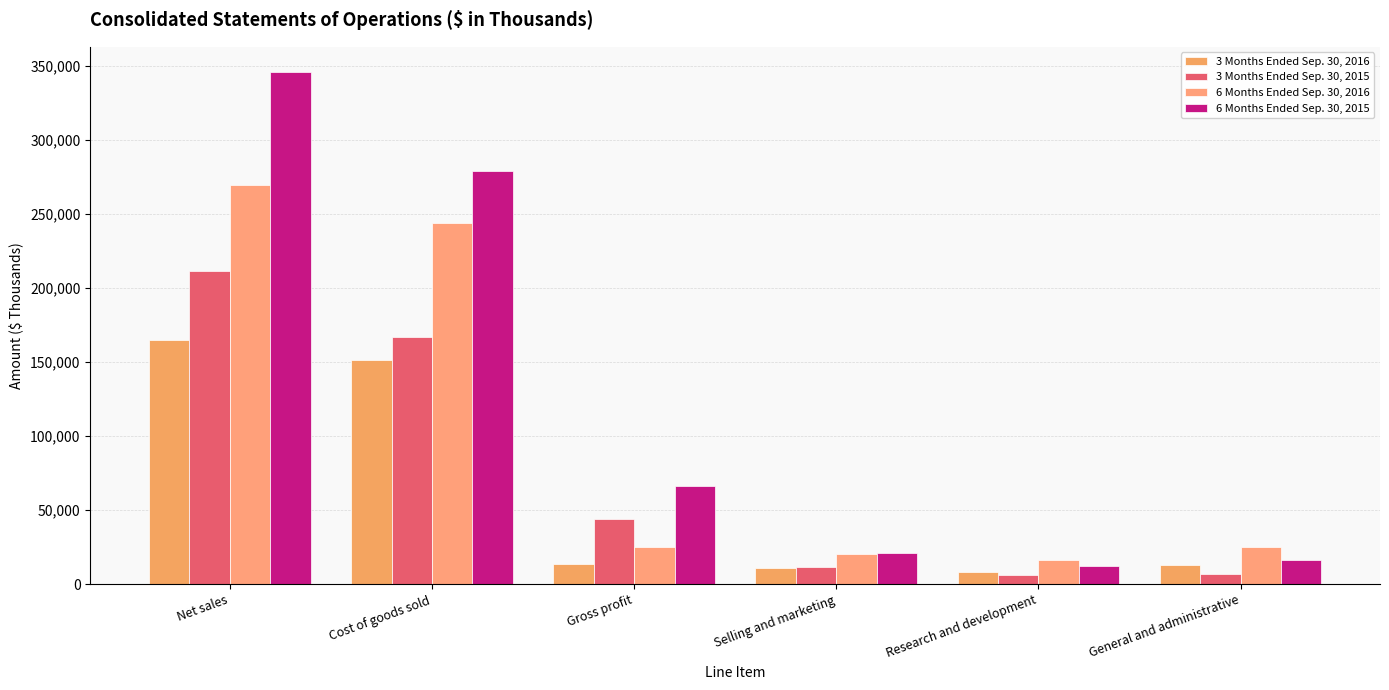

How many data points in 3 Months Ended Sep. 30, 2015 are less than 43918?

3